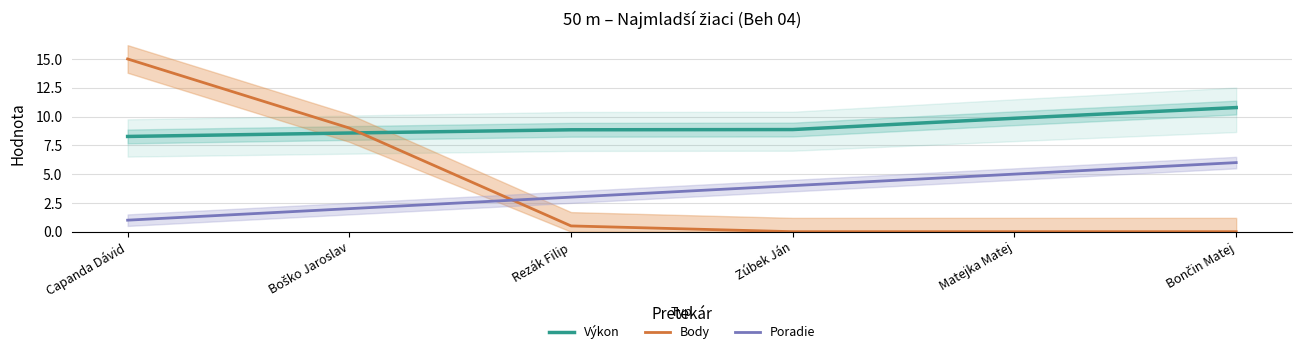

Which series has the largest total across all categories?

Výkon